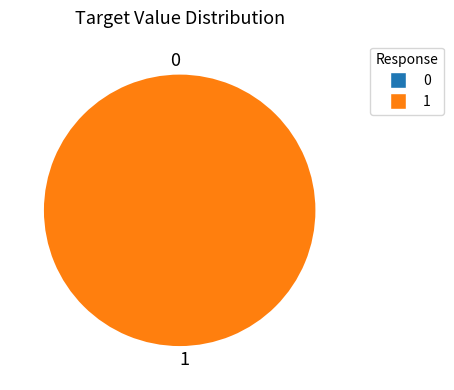

What is the total percentage of 1 and 0?

100.0%